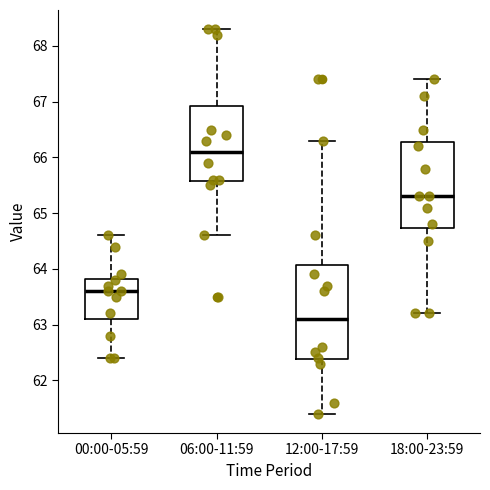

Where does the upper whisker of the box for 12:00-17:59 end on the y-axis? The values are not printed on the chart, so give them approximately, as read against the axis.

66.3